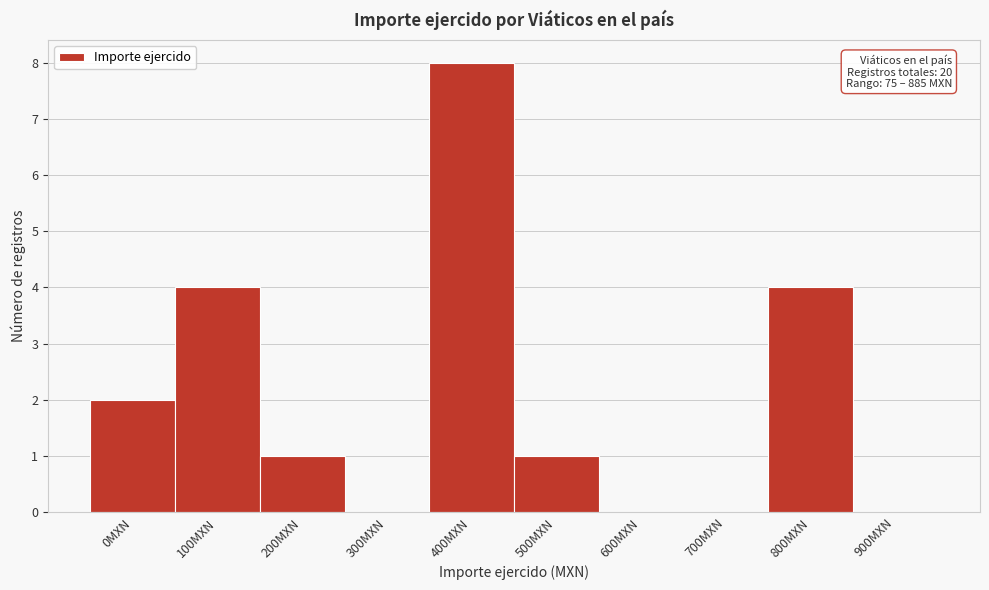

Reading left to right, what are all the values shown in this chart?

0MXN=2	100MXN=4	200MXN=1	300MXN=0	400MXN=8	500MXN=1	600MXN=0	700MXN=0	800MXN=4	900MXN=0